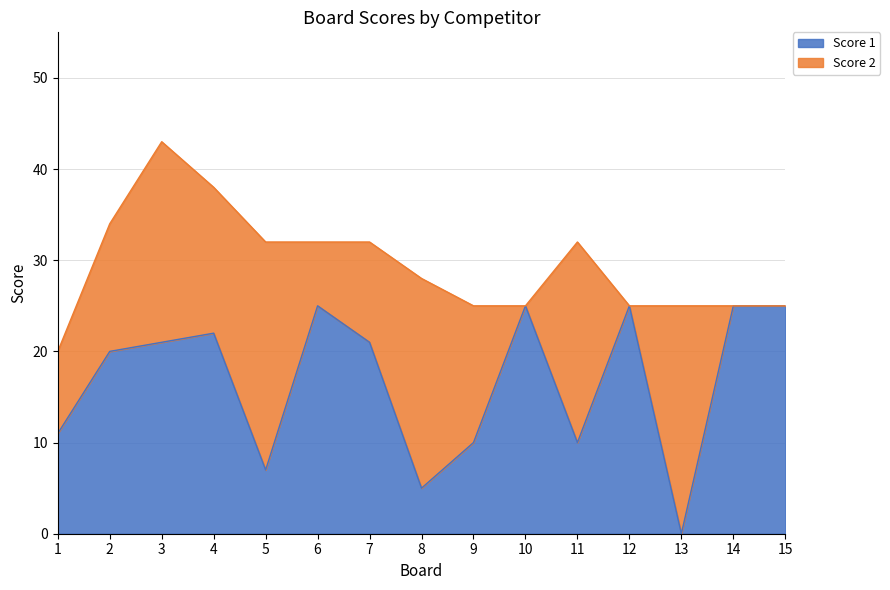

Rank the categories by value from highest to lowest.

6, 10, 12, 14, 15, 4, 3, 7, 2, 1, 9, 11, 5, 8, 13